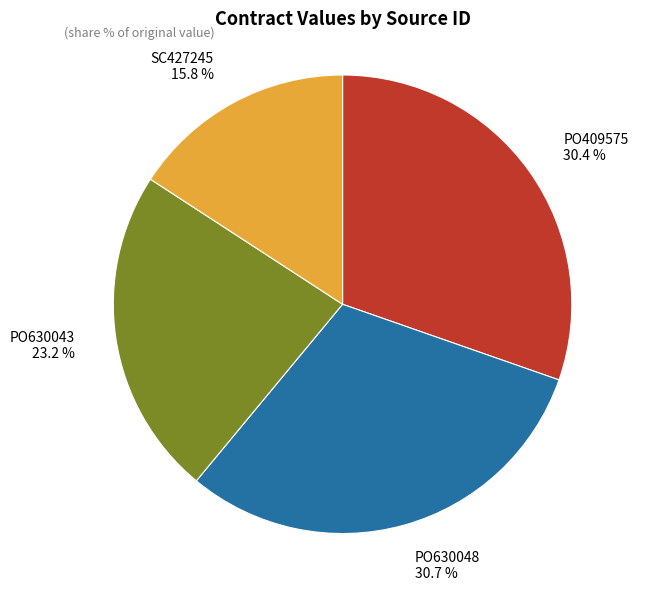

Is there any slice that represents more than half of the pie?

No